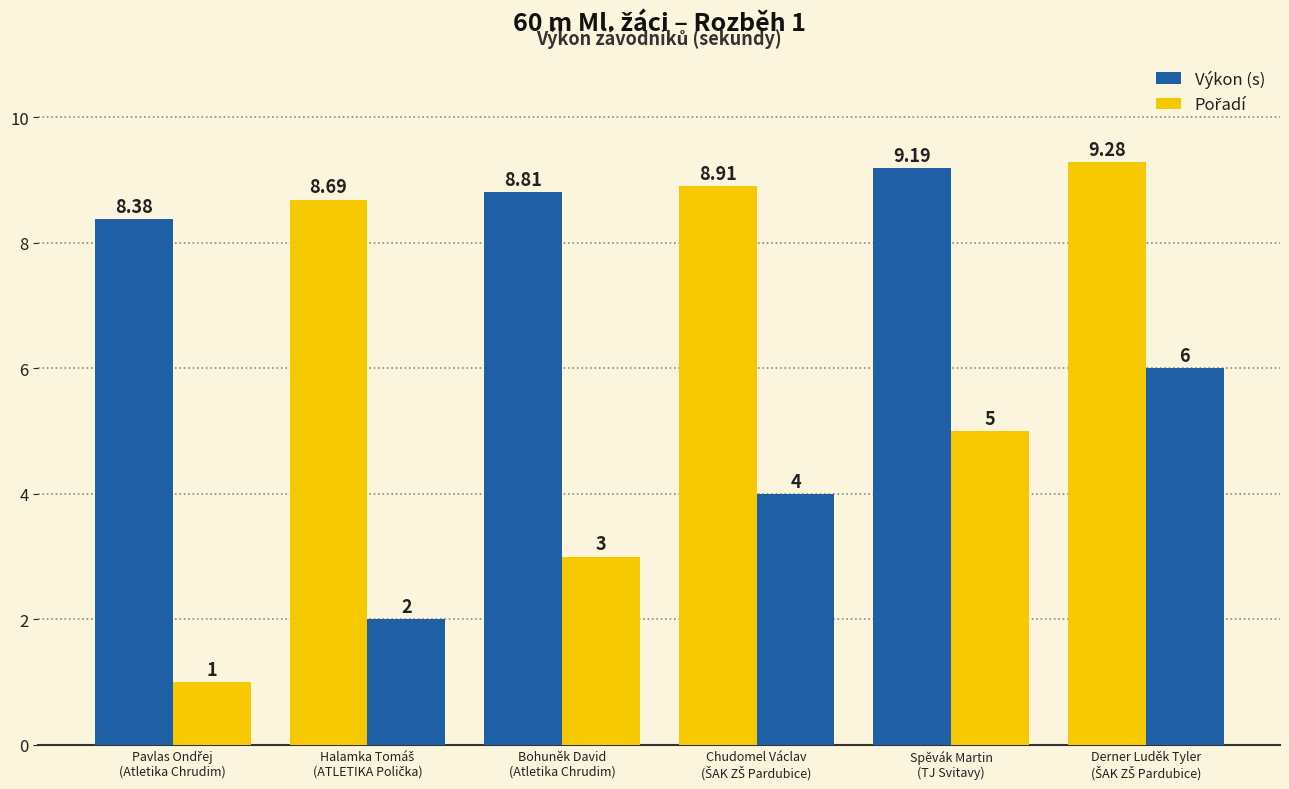

Are the bars grouped side by side (vs. stacked)?

Yes